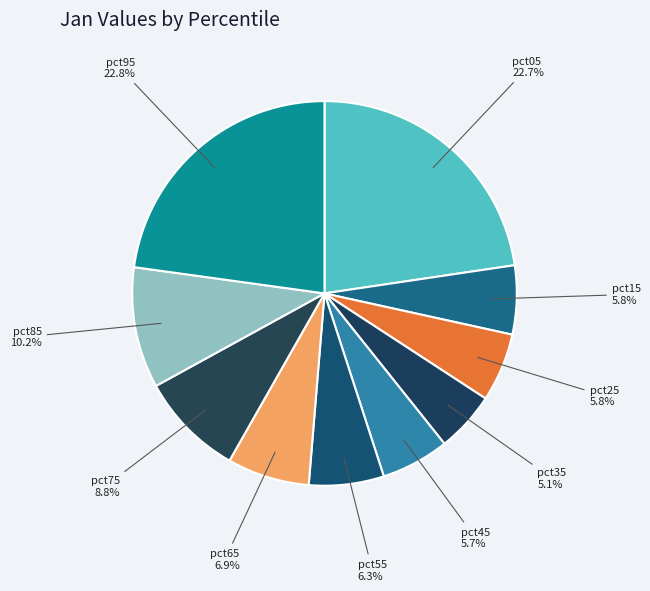

Which slice is the smallest?

pct35